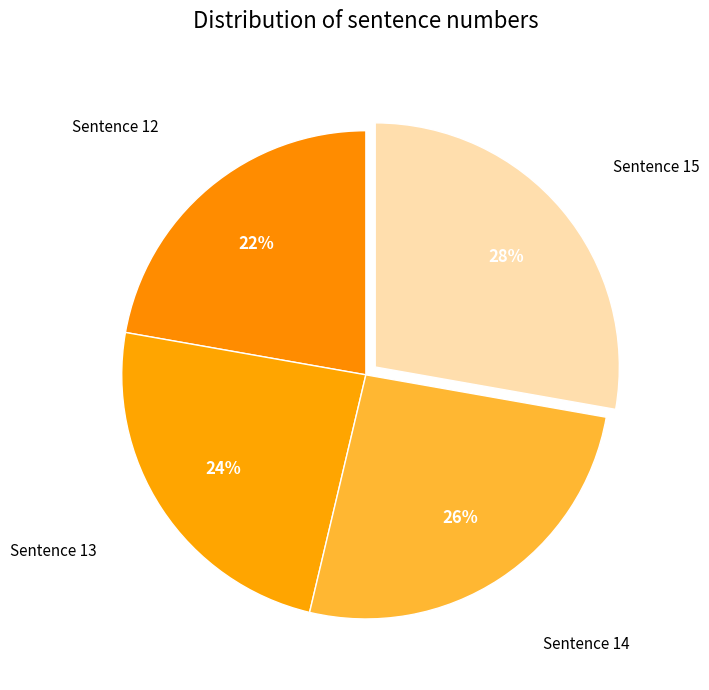

Count the number of slices in the pie.

4